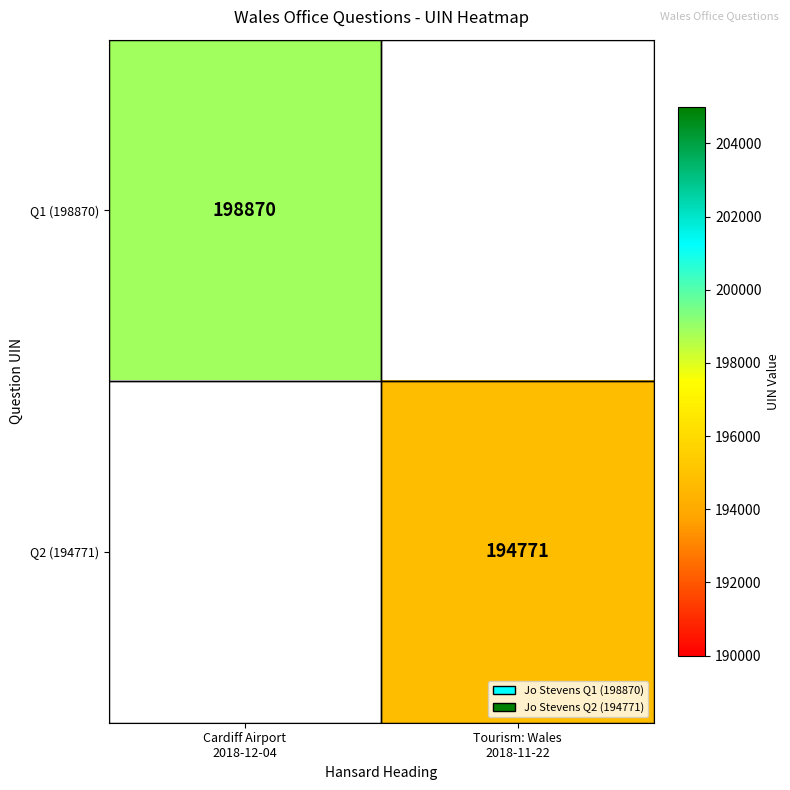

What is the smallest value displayed?

194771.0